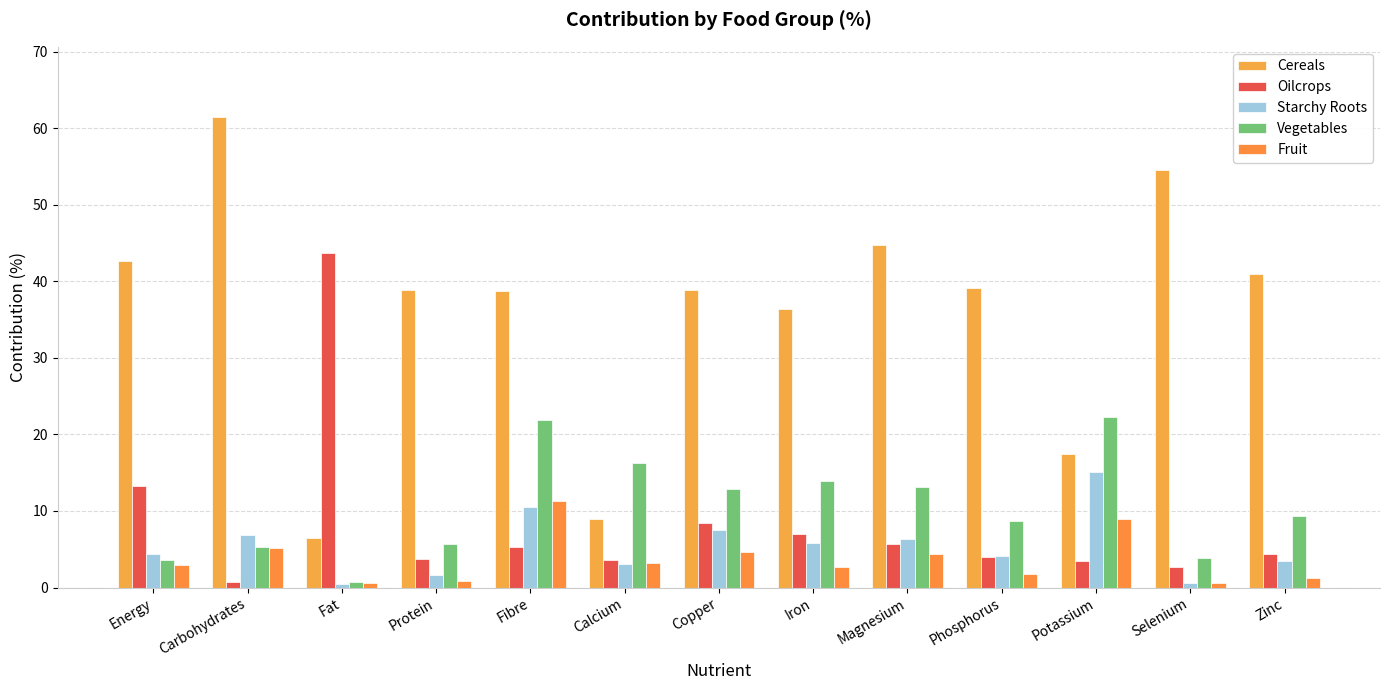

What is the sum of the Oilcrops values at Zinc and Magnesium?

10.0